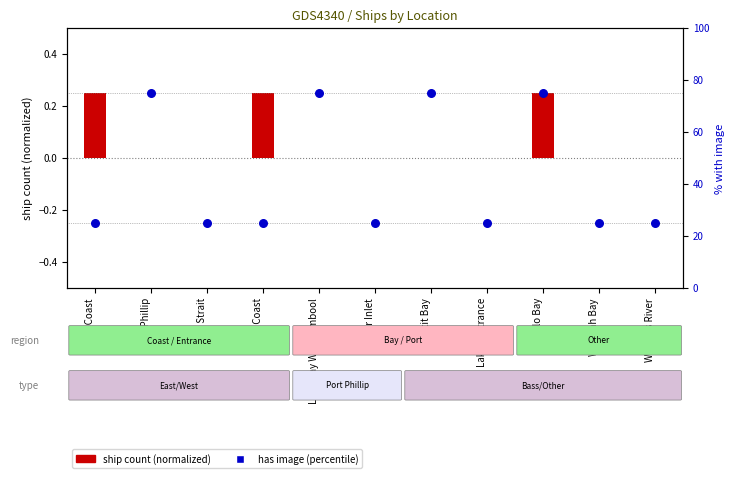

What are all the series names shown in the legend?

ship count (normalized), has image (percentile)